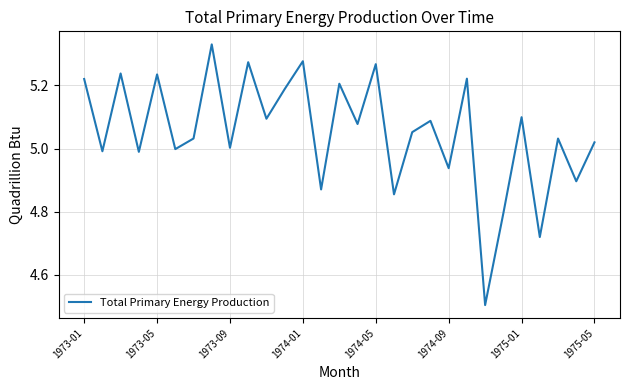

What is the difference between the maximum and minimum values?

0.8